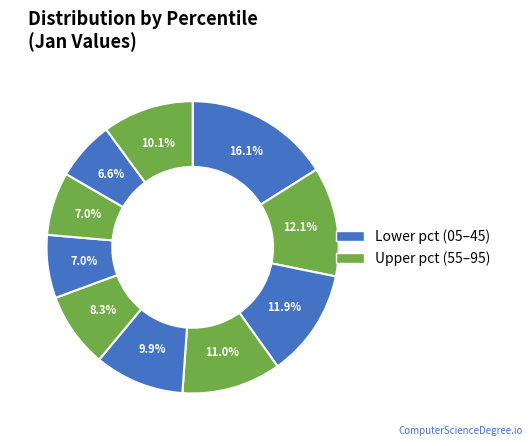

How many slices are in this pie chart?

10